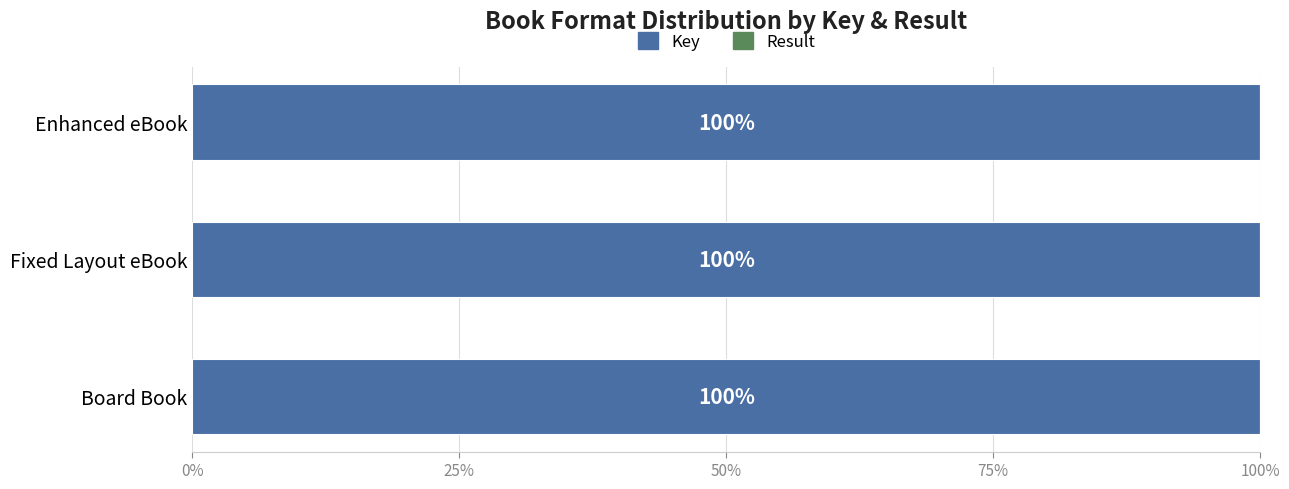

What is the total value across all series at Board Book?

100.0